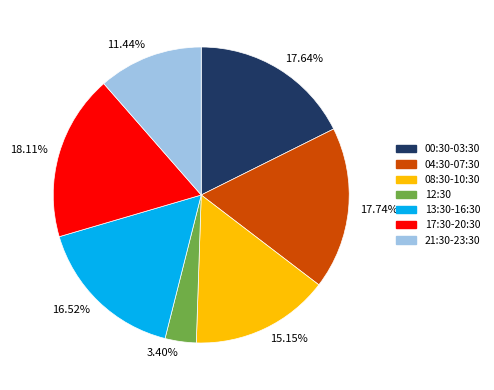

Approximately how many times larger is the value at 21:30-23:30 compared to 12:30?

3.4